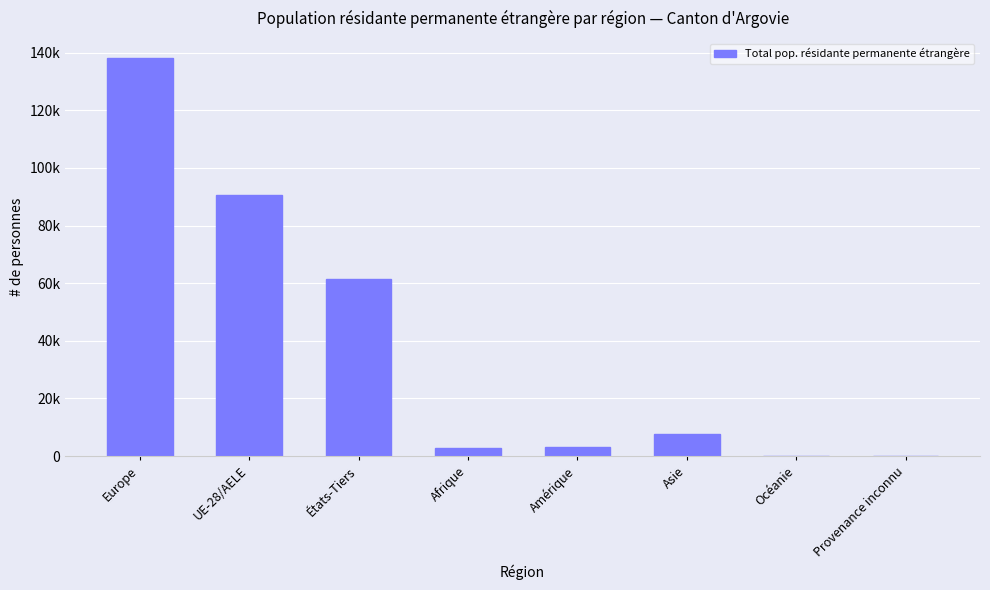

Reading left to right, transcribe all the data shown in this chart.

138188	90718	61450	2902	3216	7658	145	59